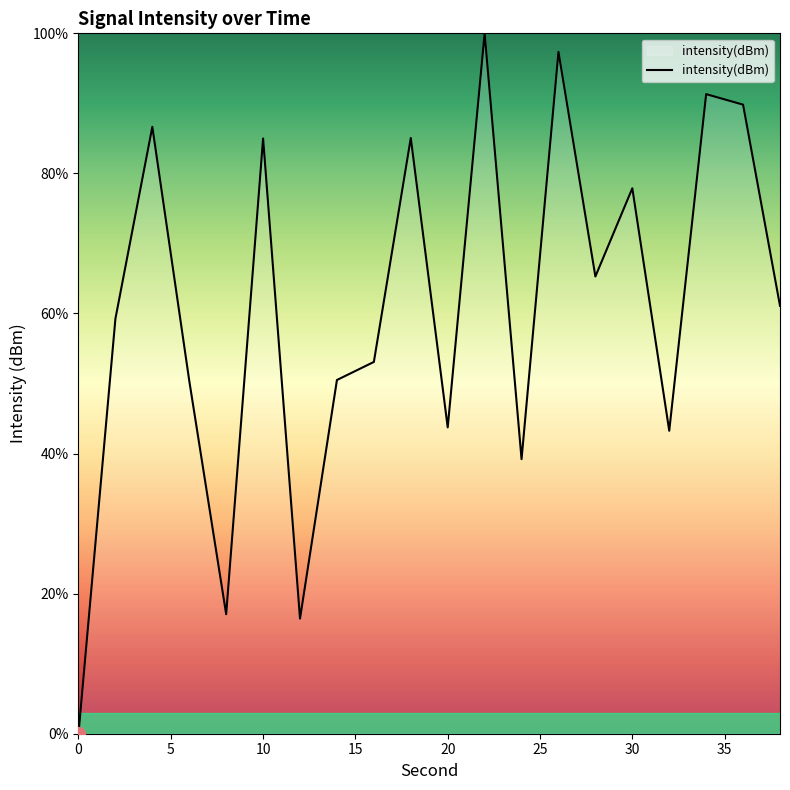

What is the greatest value displayed?

100.0